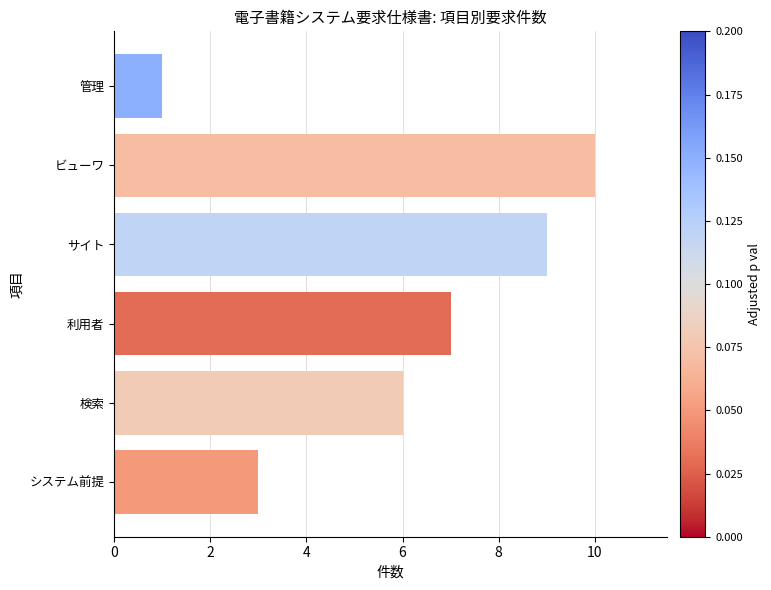

What is the smallest value displayed?

1